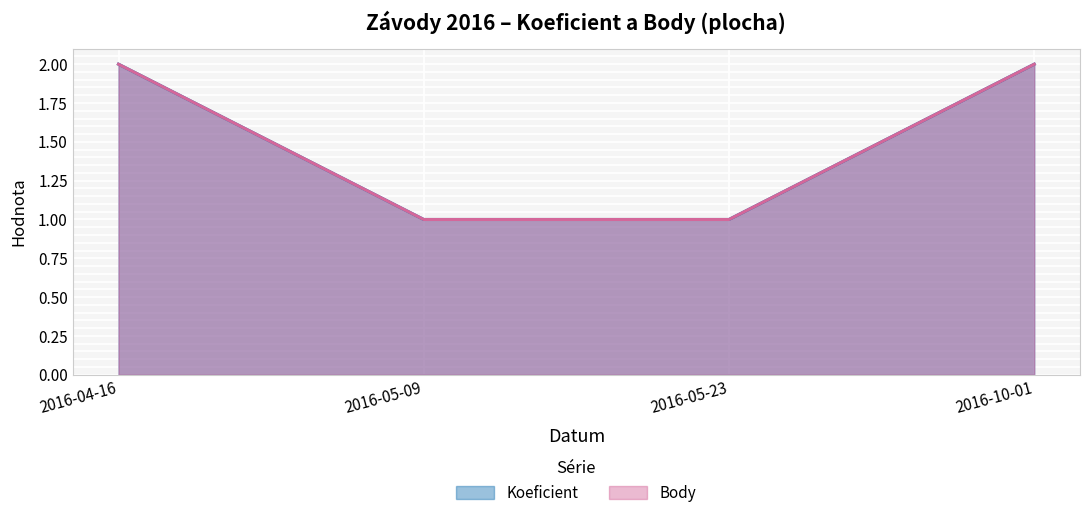

At which label does Body reach its peak?

2016-04-16